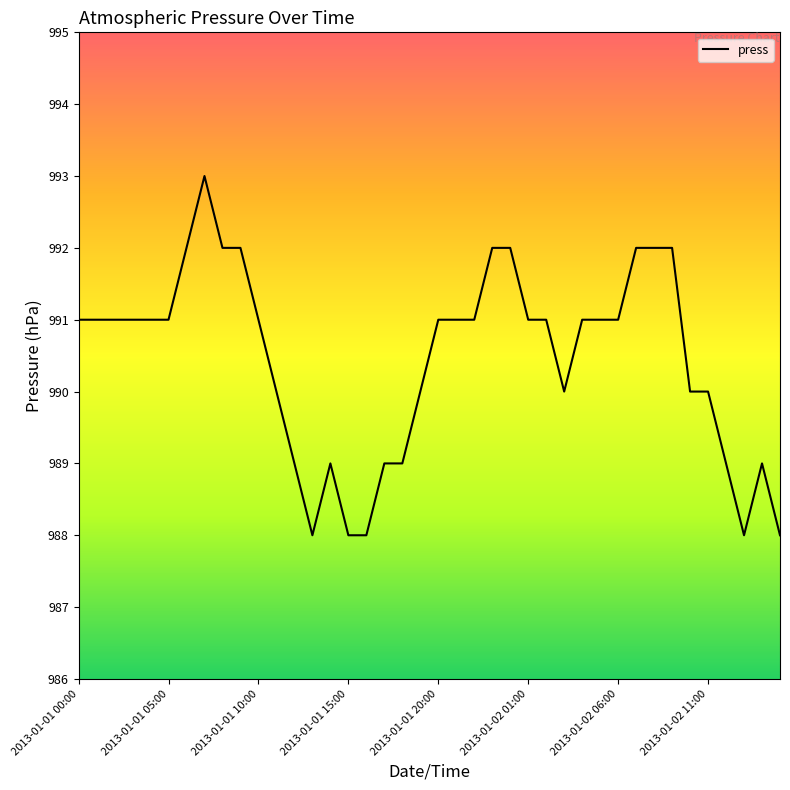

What is the smallest value displayed?

988